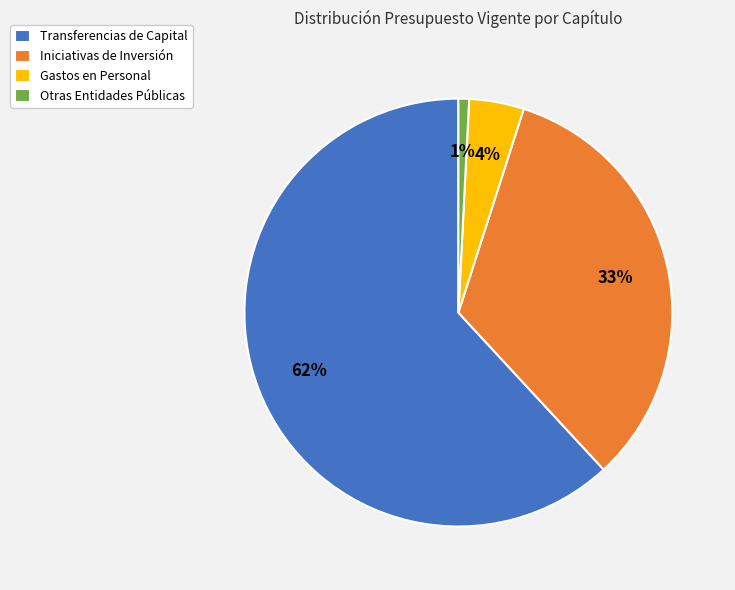

What percentage is the Gastos en Personal slice, to the nearest percent?

4%